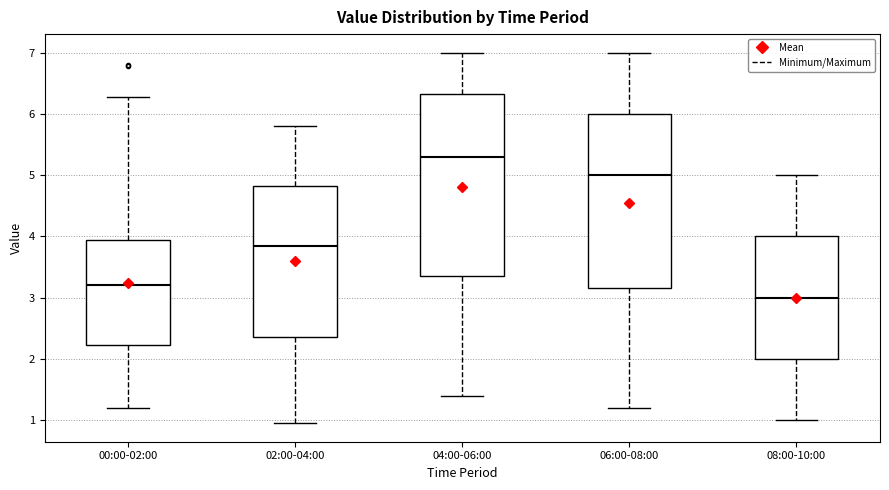

Reading left to right, transcribe this box plot: for each box, give where its median line is, the range the box spans, and where its two whiskers end, as read against the y-axis. The values are not printed on the chart, so give them approximately, as read against the axis.

00:00-02:00: median 3.2, box 2.2 to 3.9, whiskers 1.2 to 6.3
02:00-04:00: median 3.9, box 2.4 to 4.8, whiskers 1.0 to 5.8
04:00-06:00: median 5.3, box 3.4 to 6.3, whiskers 1.4 to 7.0
06:00-08:00: median 5.0, box 3.2 to 6.0, whiskers 1.2 to 7.0
08:00-10:00: median 3.0, box 2.0 to 4.0, whiskers 1.0 to 5.0